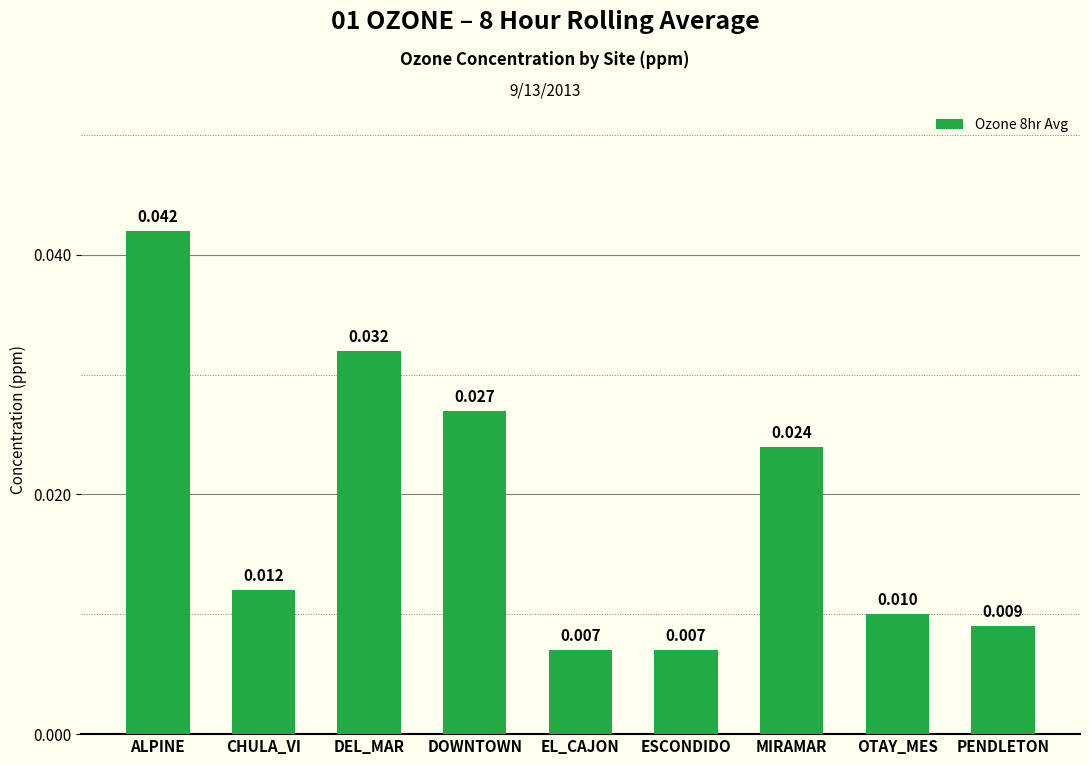

What is the label of the 4th bar from the left?

DOWNTOWN